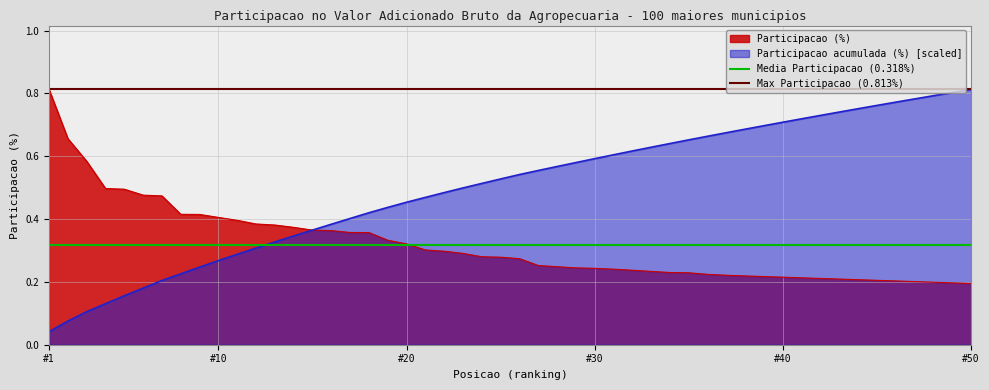

True or false: Participacao (%) has a value of 0.4 at #10.

True